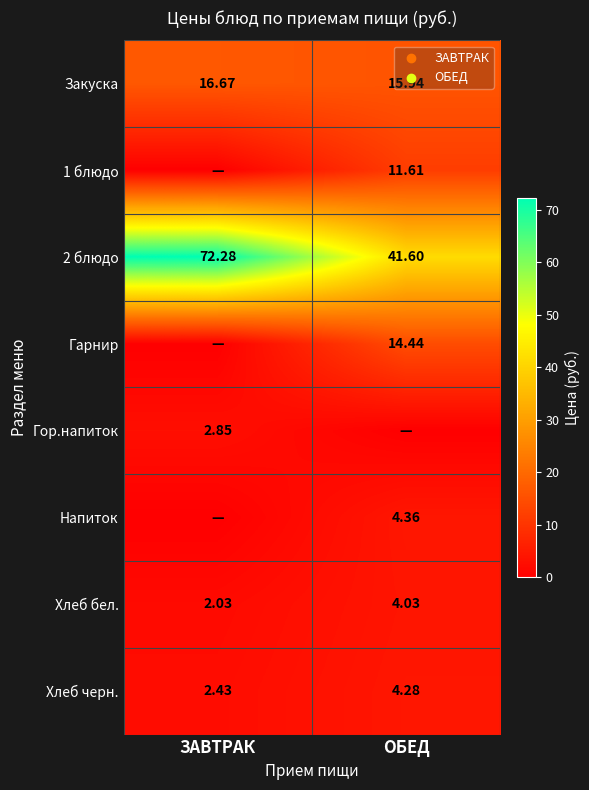

Where does the 2 блюдо series first go above 72?

ЗАВТРАК